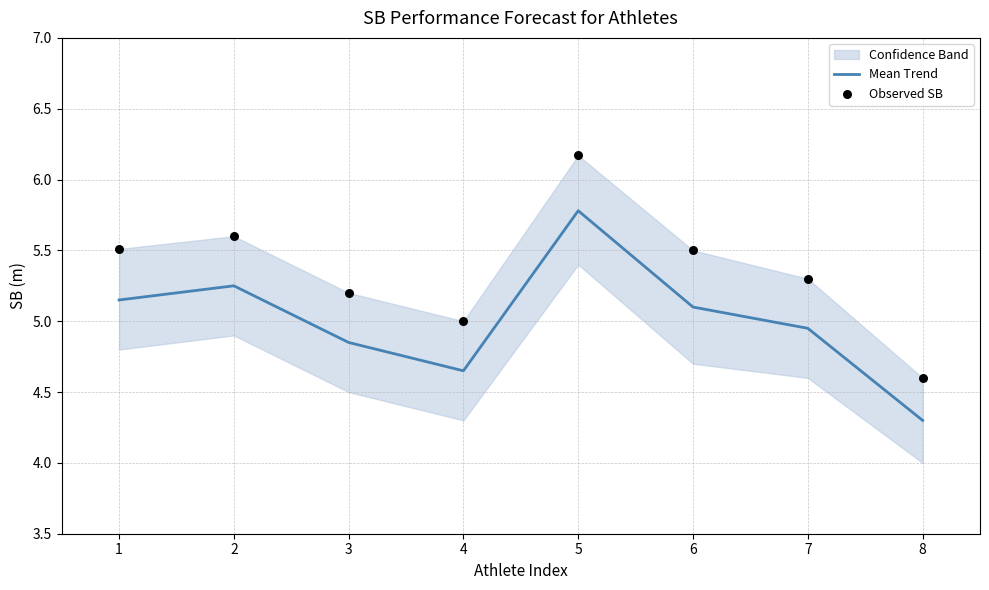

At which label does Mean Trend reach its peak?

5